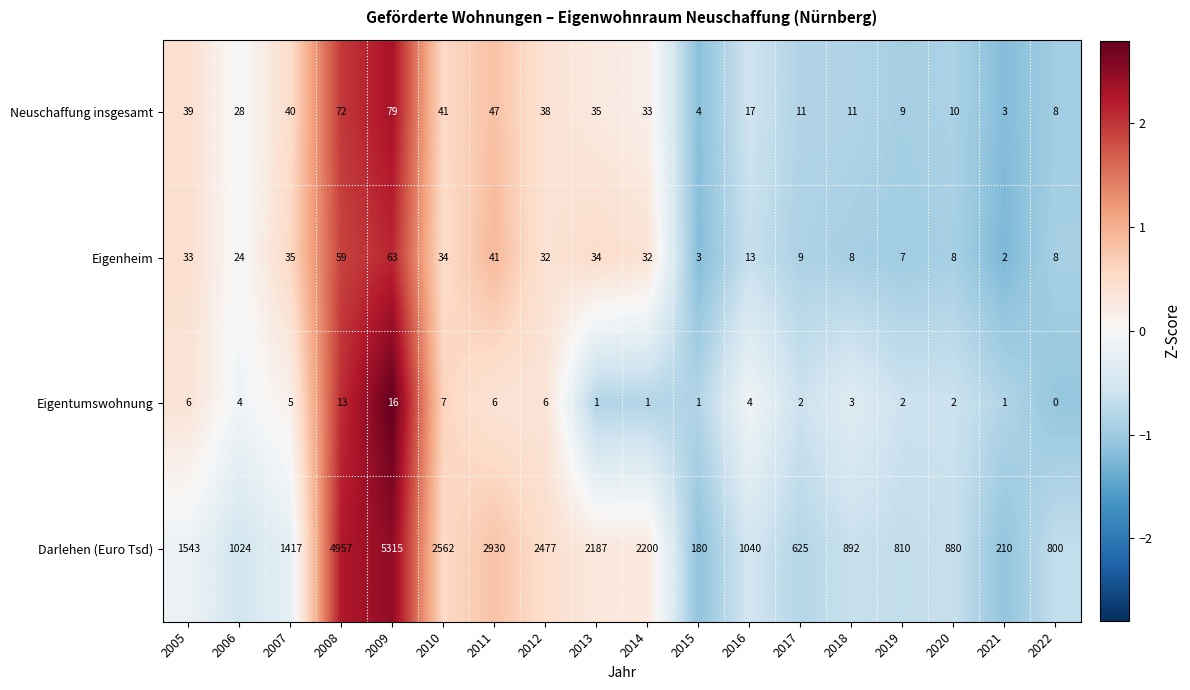

At which category is the sum across all series the highest?

2009